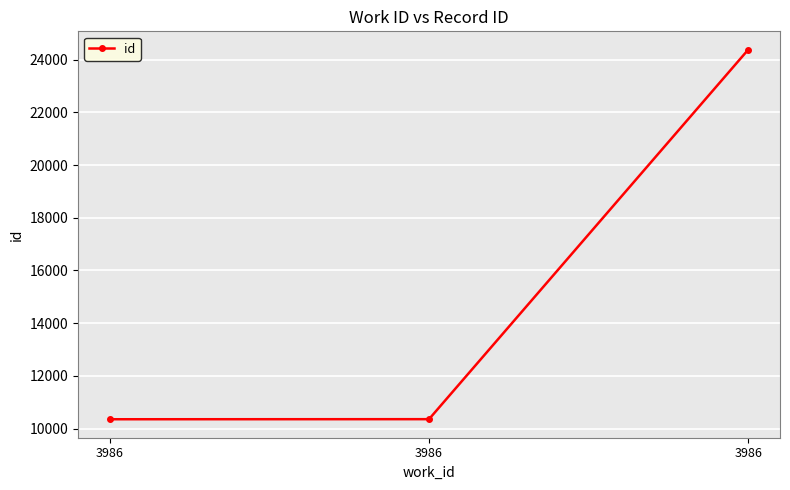

How many lines are shown in the chart?

1